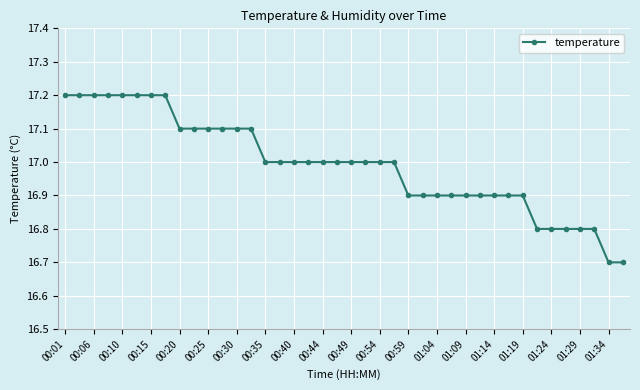

What is the value of the 1st point from the left?

17.2